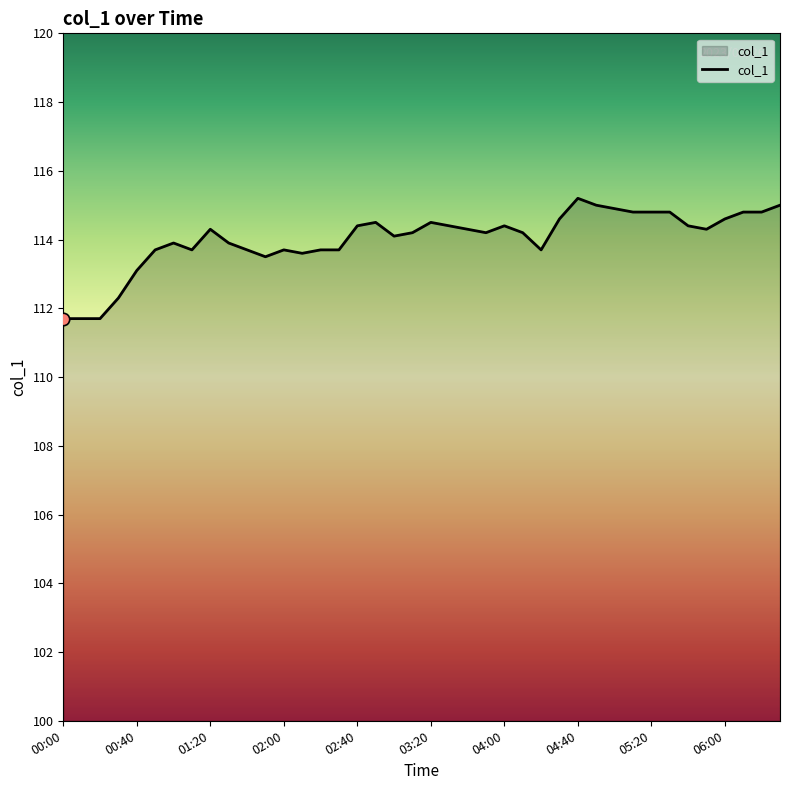

What is the minimum value shown in the chart?

111.7